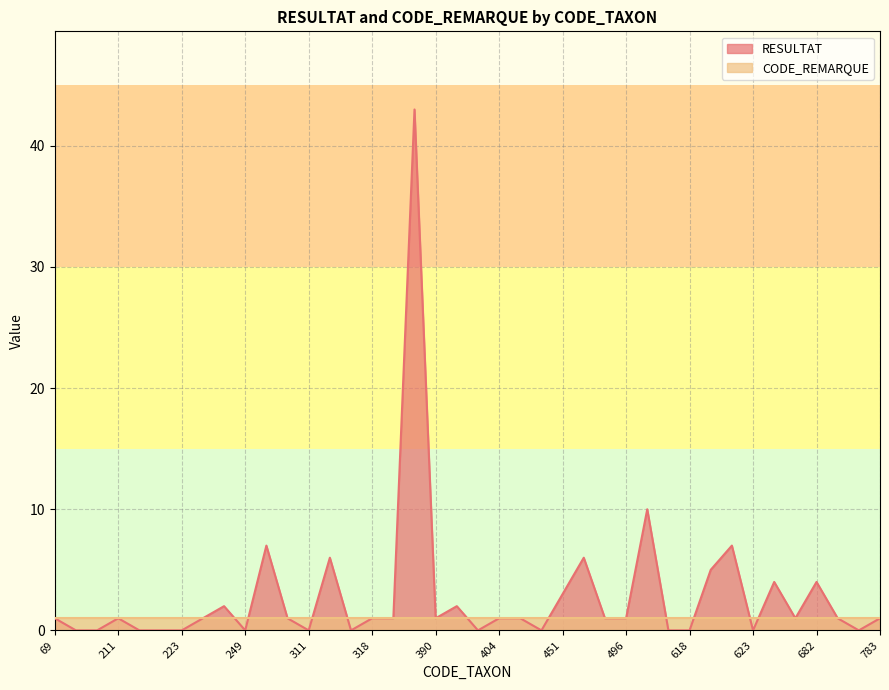

The value at 496 is 0. True or false?

False